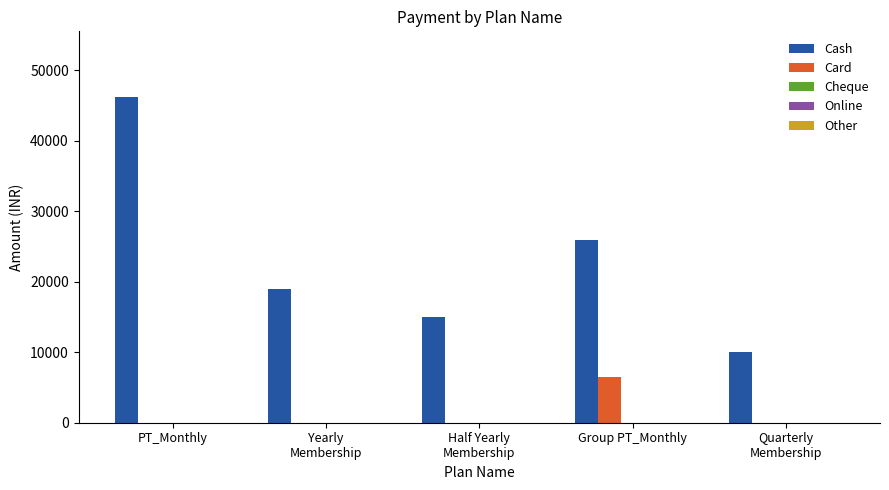

At which category is the sum across all series the highest?

PT_Monthly